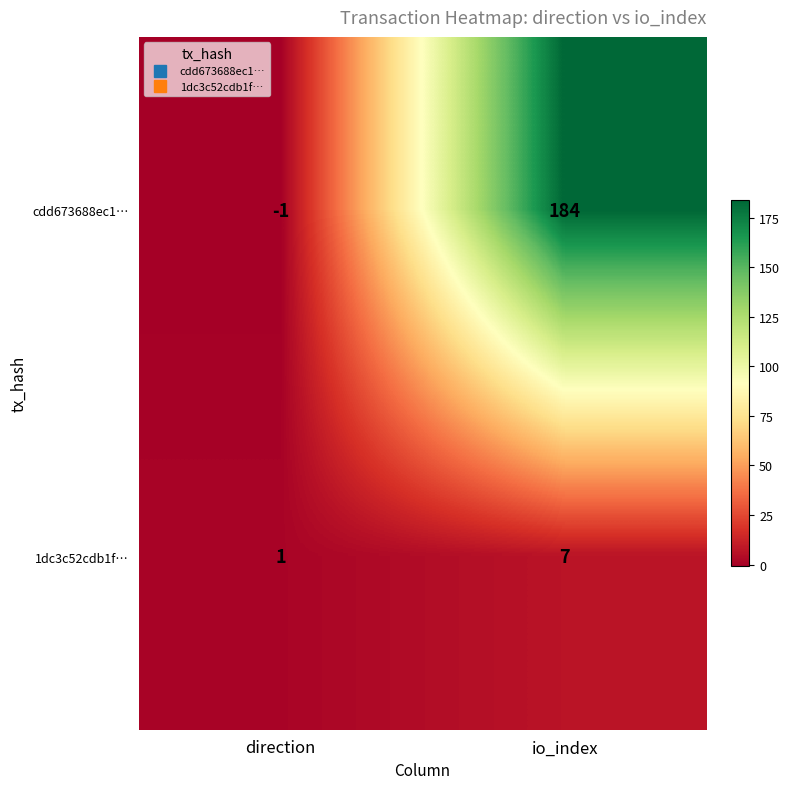

How many distinct data groups are displayed?

2